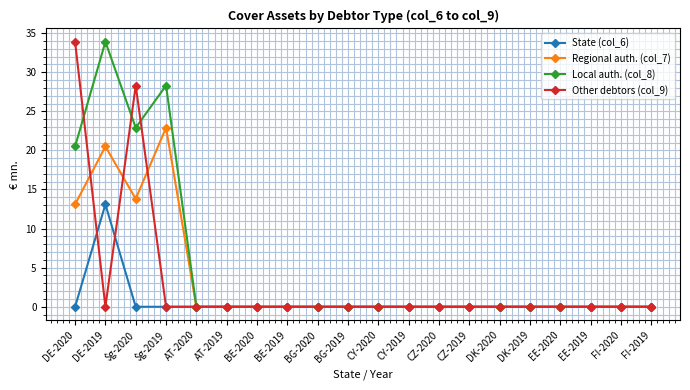

Does the chart display data point markers on the line(s)?

Yes